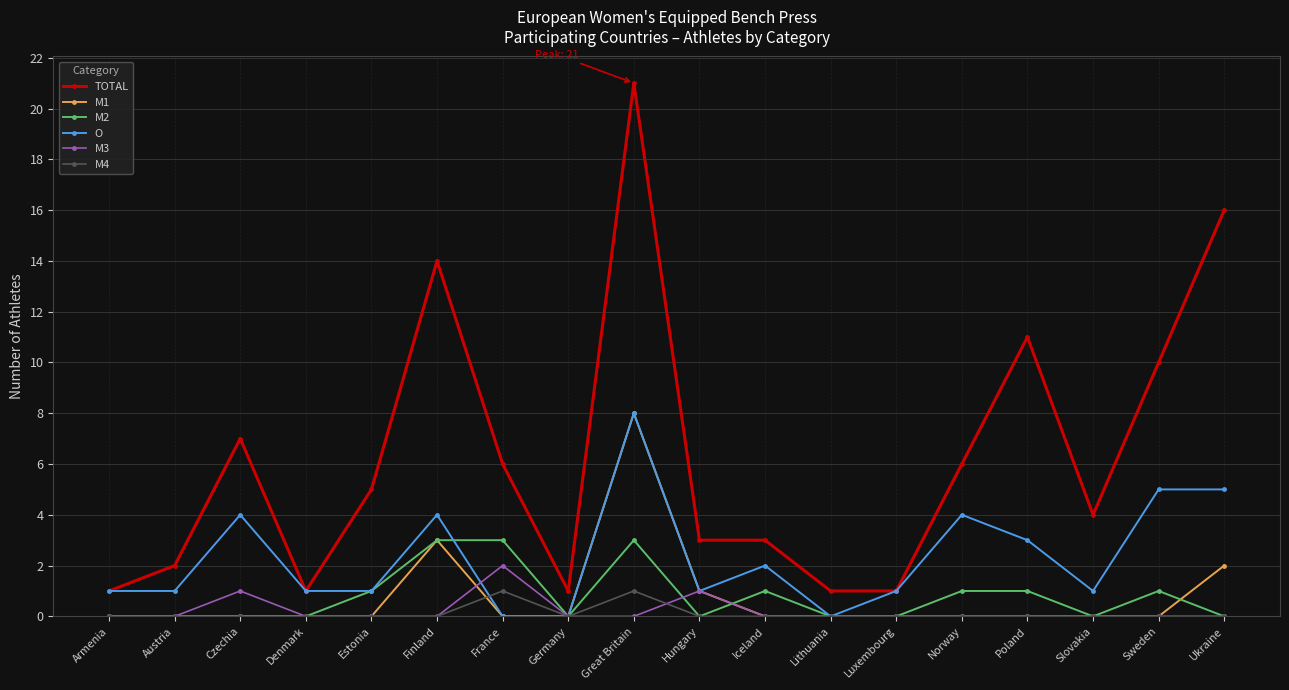

How many lines are shown in the chart?

6